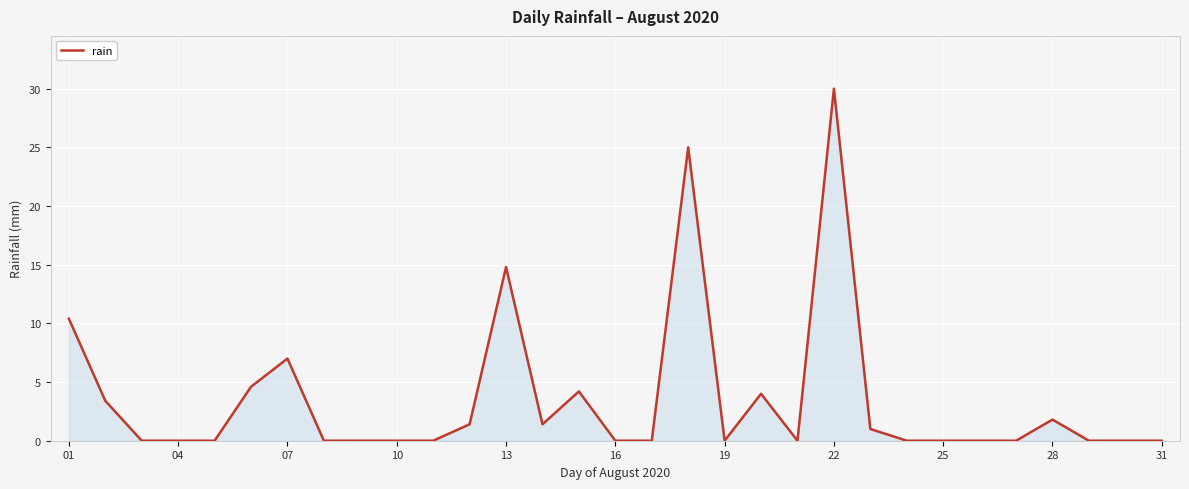

What is the greatest value displayed?

30.0